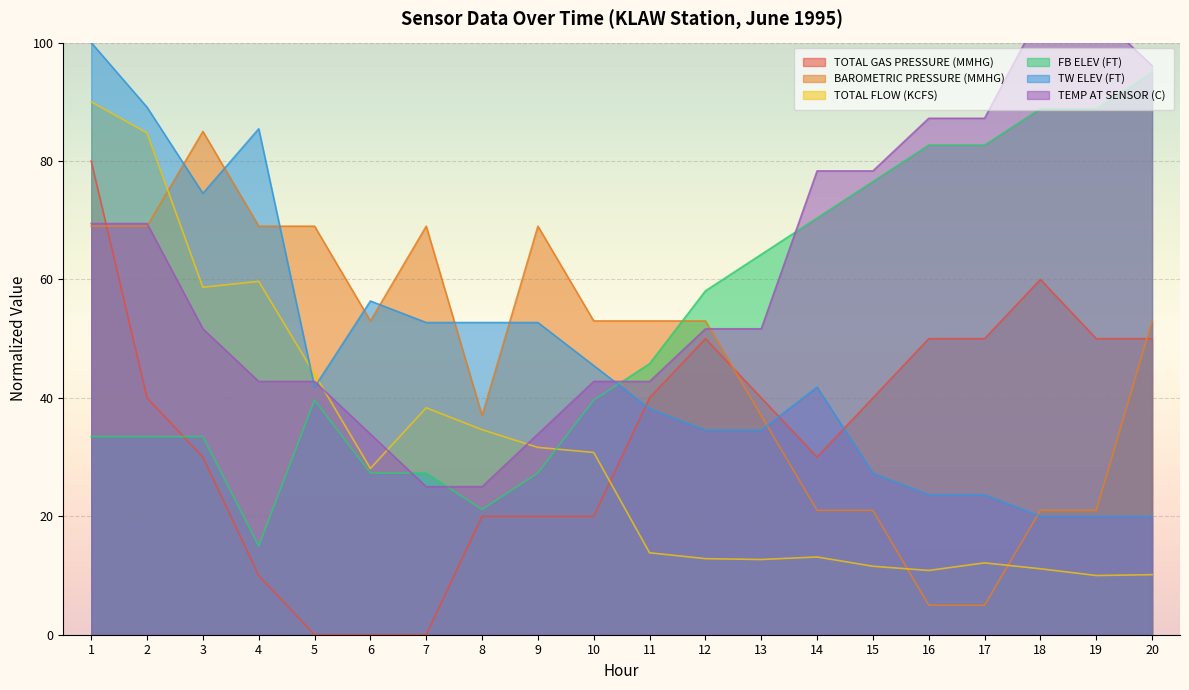

What is the average value of the TOTAL FLOW (KCFS) series?

30.9